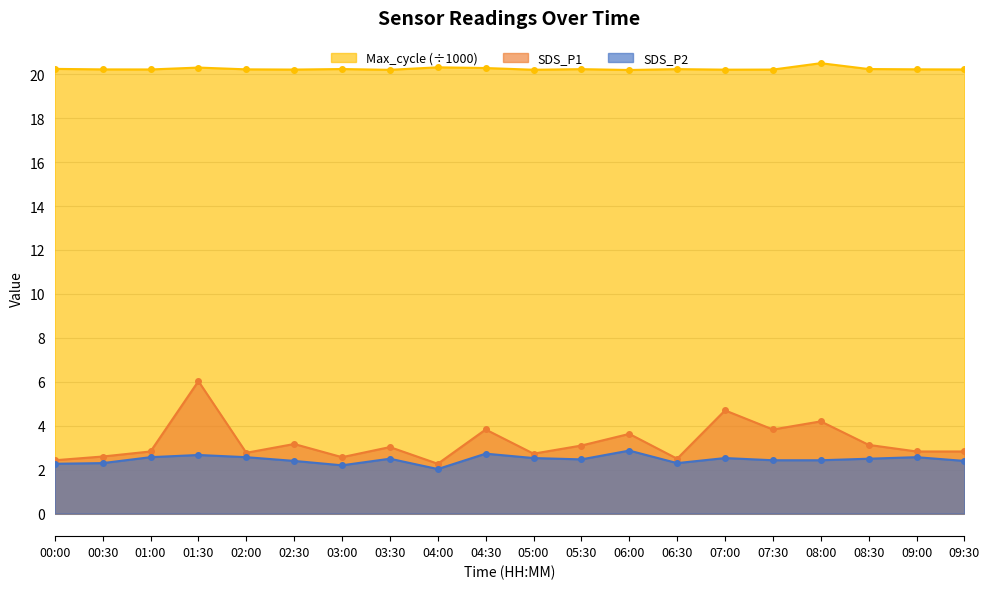

At which category does Max_cycle reach its first local valley?

01:00